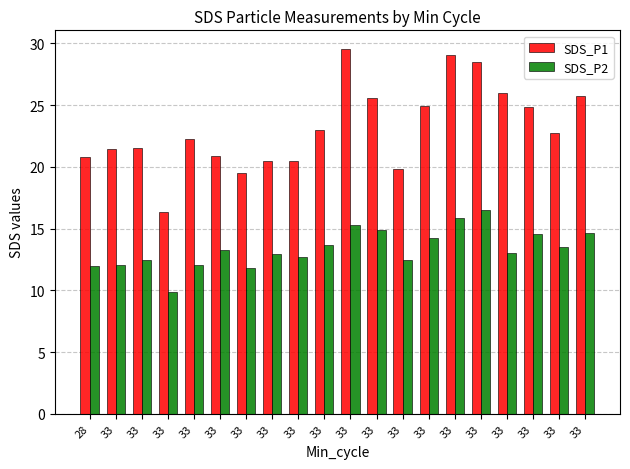

How many data points does each series have?

20